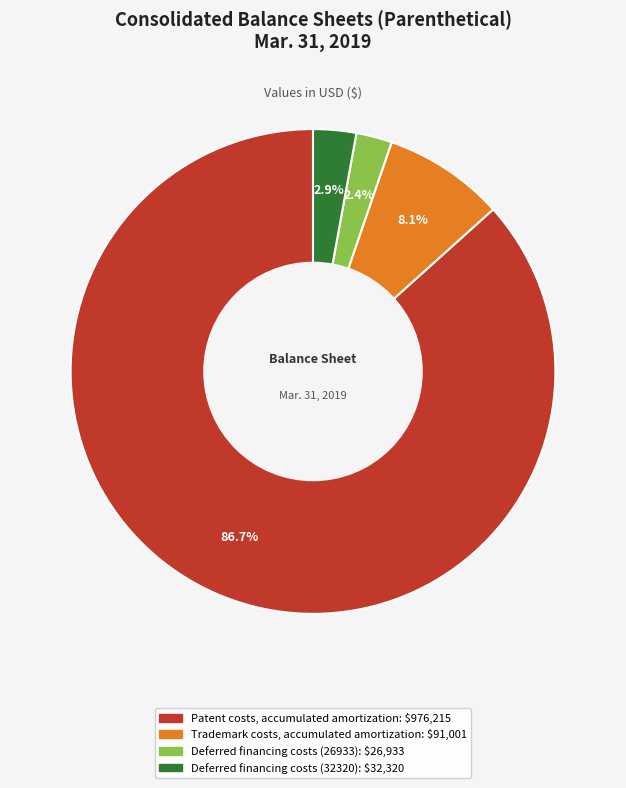

To the nearest percent, what is the difference between the largest and smallest slice percentages?

84%